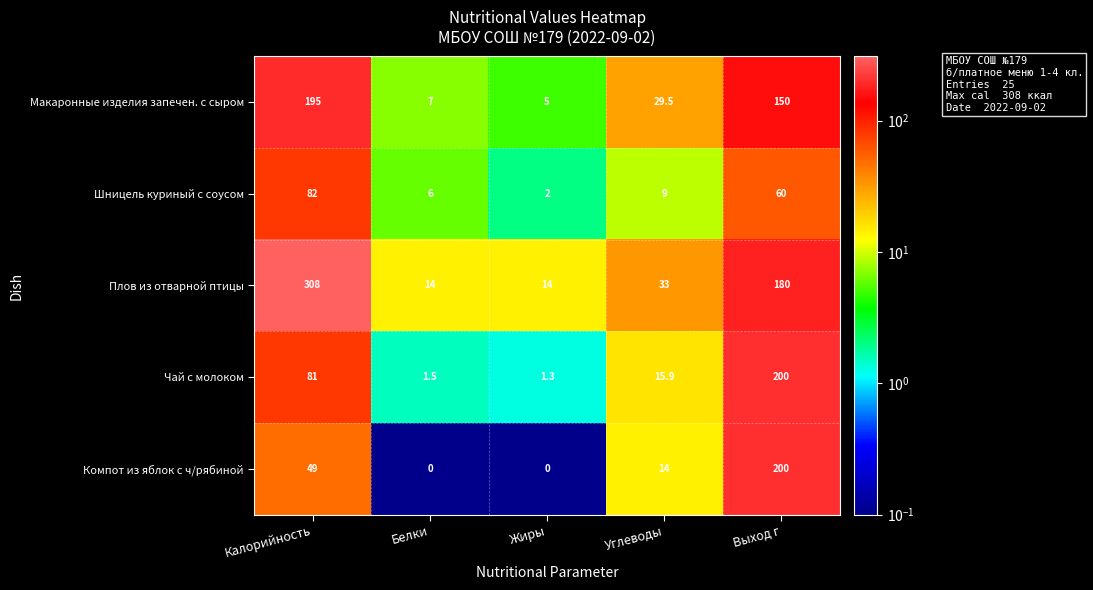

What is the difference between the second highest and second lowest values in the Макаронные изделия запечен. с сыром series?

143.0